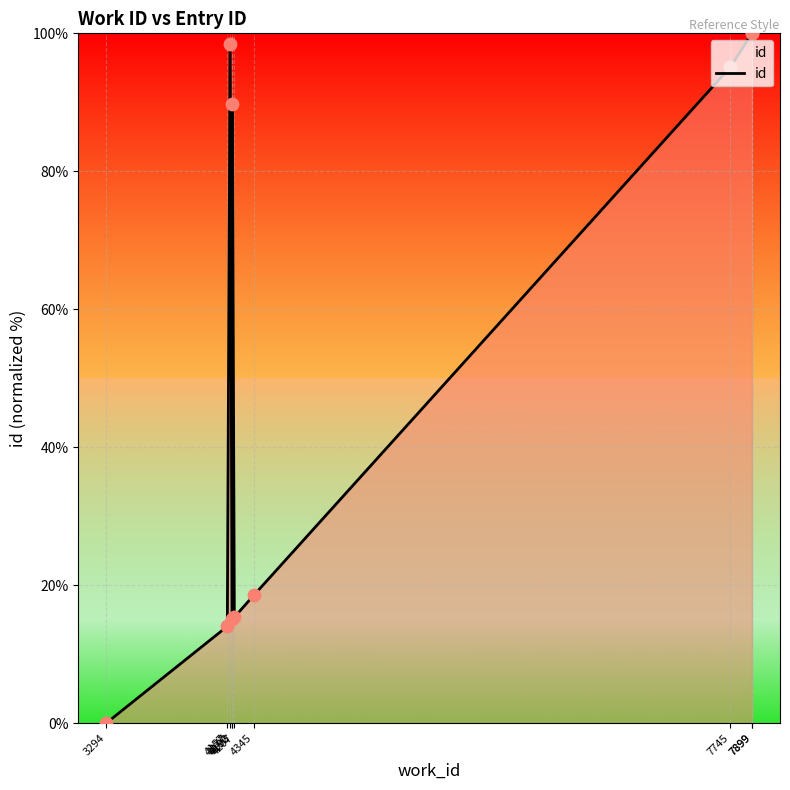

What is the change in value from 4157 to 4345?

+4.5